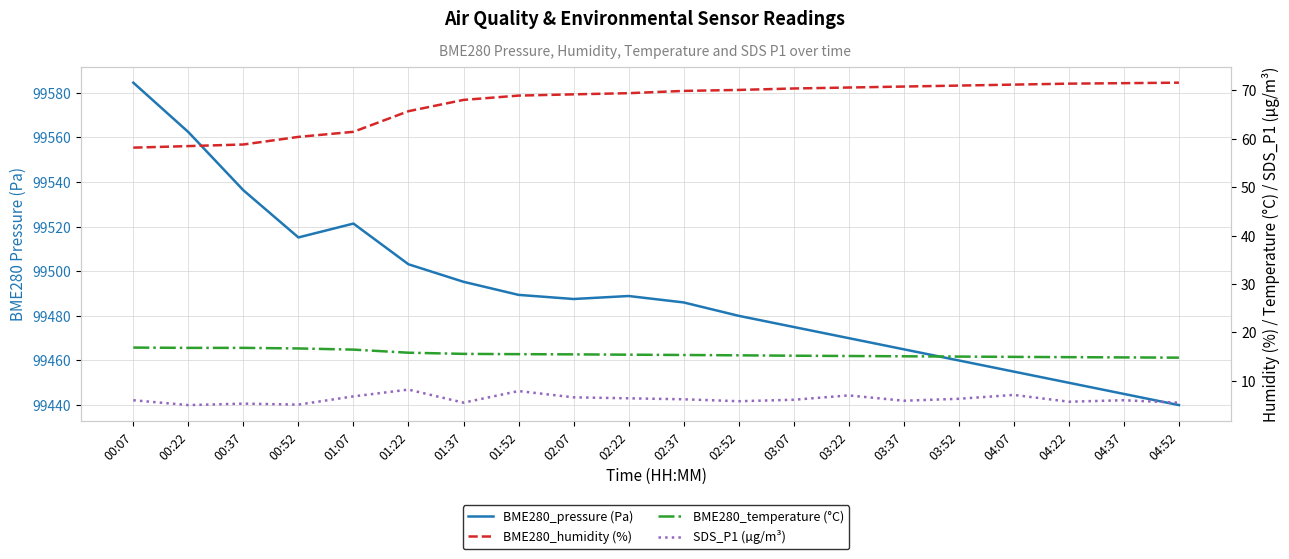

Which series has the largest total across all categories?

BME280_pressure (Pa)